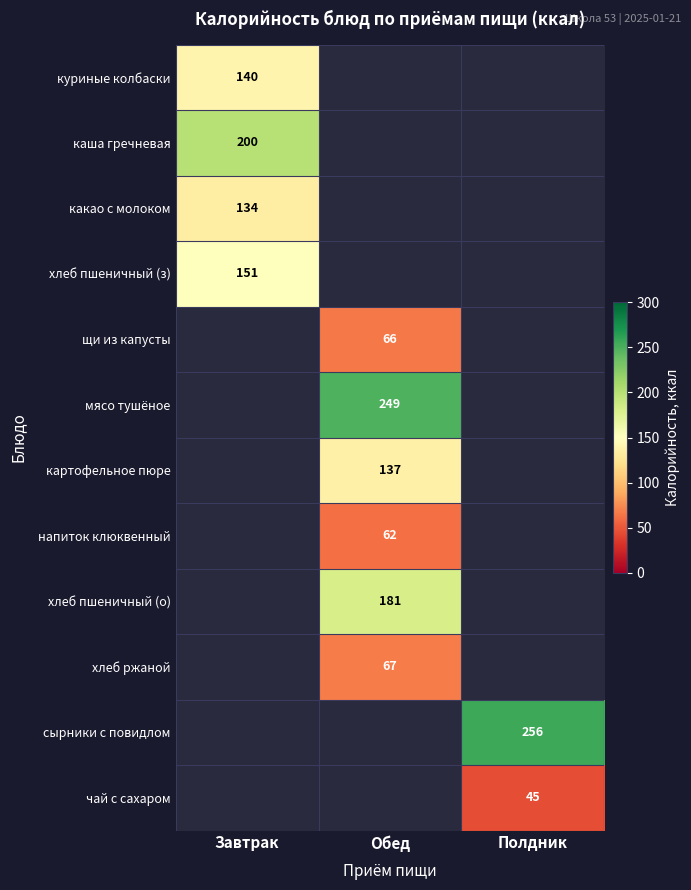

Is it true that каша гречневая equals 46 at Завтрак?

False